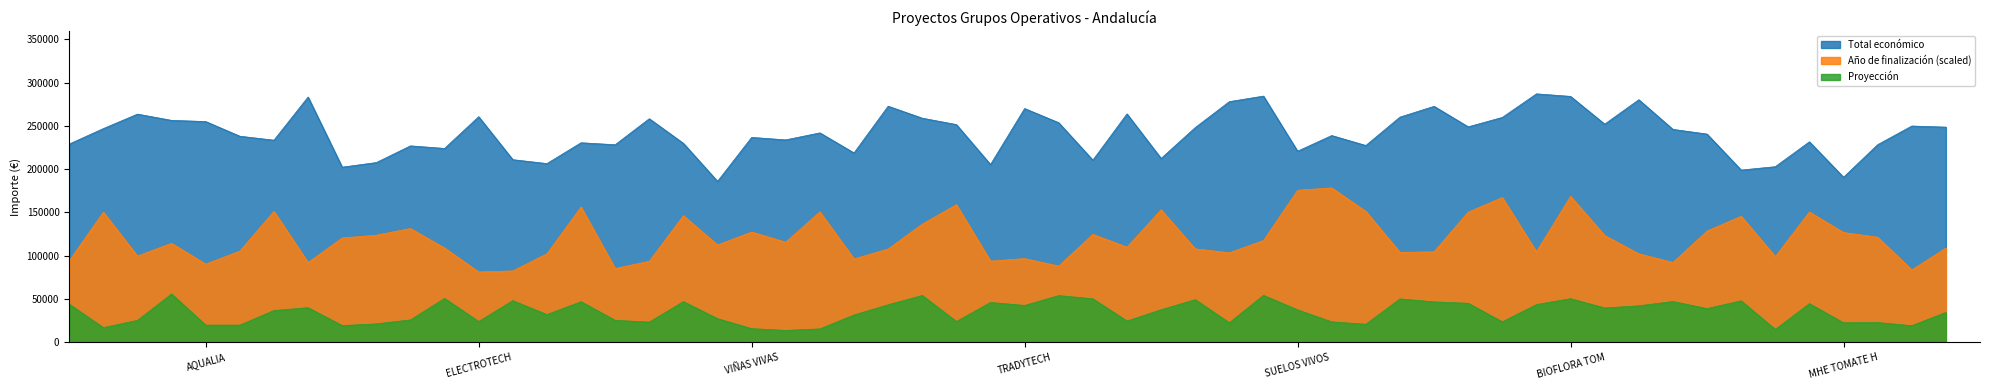

True or false: Total económico and Año de finalización cross at least once.

False